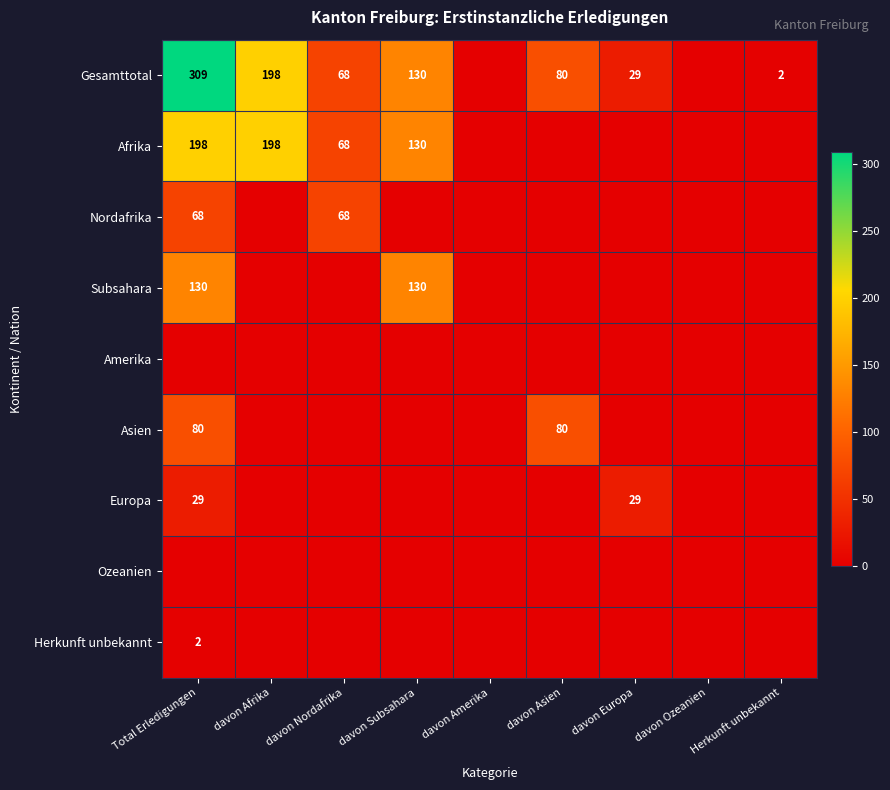

The Afrika series shows 68 at davon Nordafrika. True or false?

True